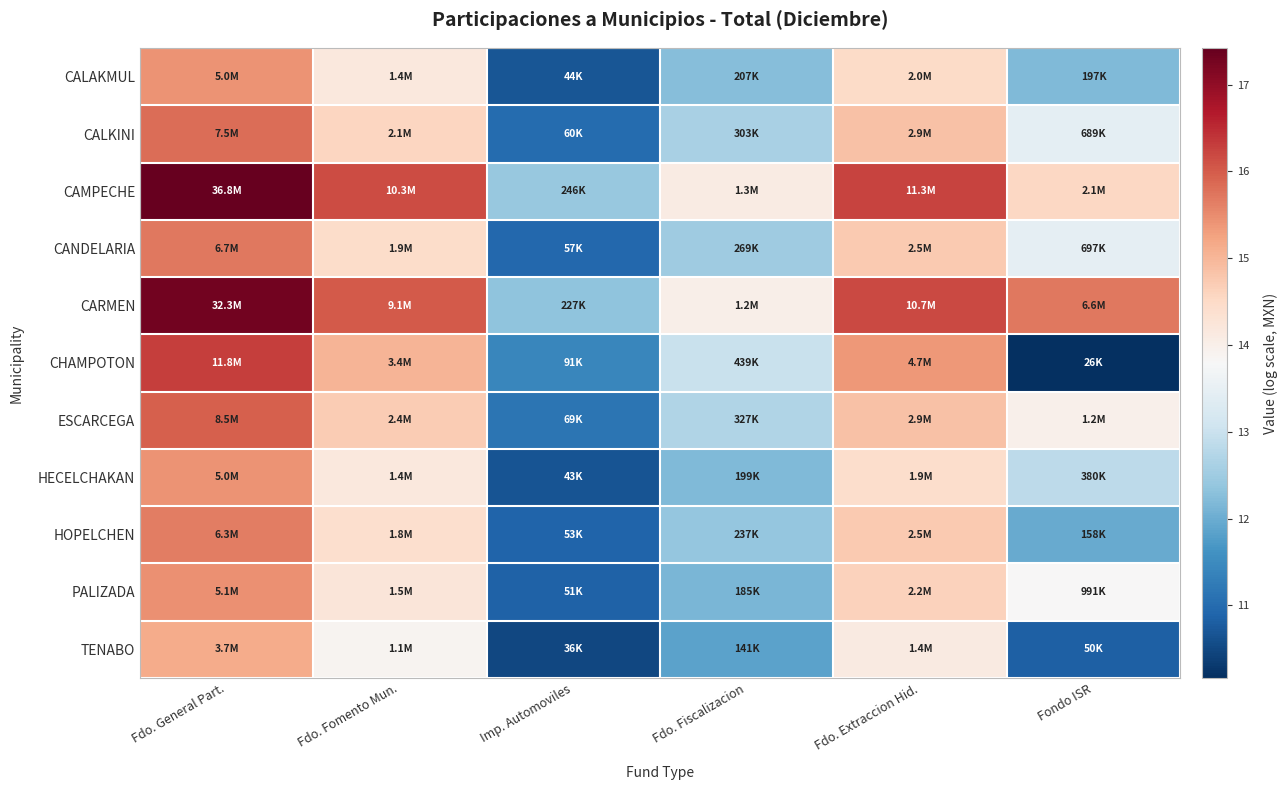

At how many categories does at least one series exceed 15?

4